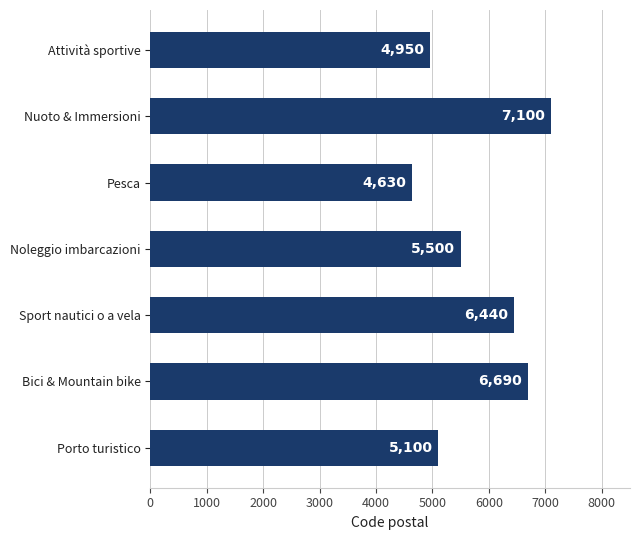

Is it true that the value at Sport nautici o a vela is 10789?

False